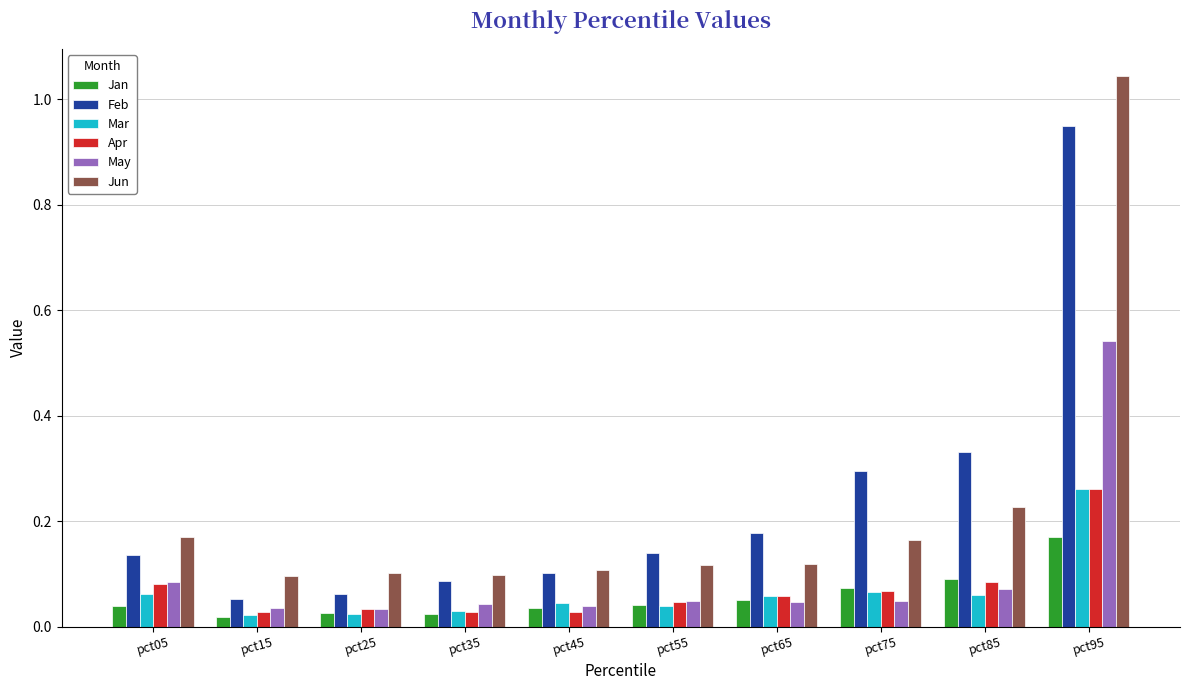

At which category is the sum across all series the highest?

pct95